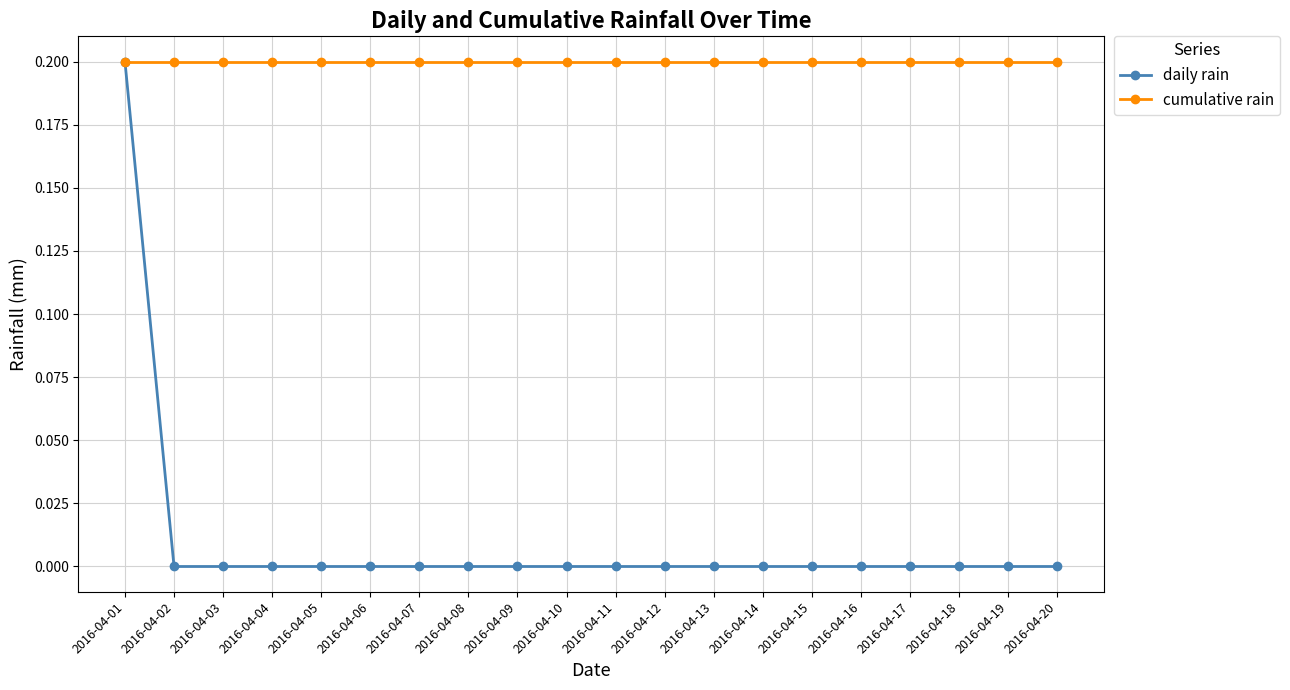

Reading right to left, list all the values displayed in this chart.

daily rain: 0.0	0.0	0.0	0.0	0.0	0.0	0.0	0.0	0.0	0.0	0.0	0.0	0.0	0.0	0.0	0.0	0.0	0.0	0.0	0.2
cumulative rain: 0.2	0.2	0.2	0.2	0.2	0.2	0.2	0.2	0.2	0.2	0.2	0.2	0.2	0.2	0.2	0.2	0.2	0.2	0.2	0.2